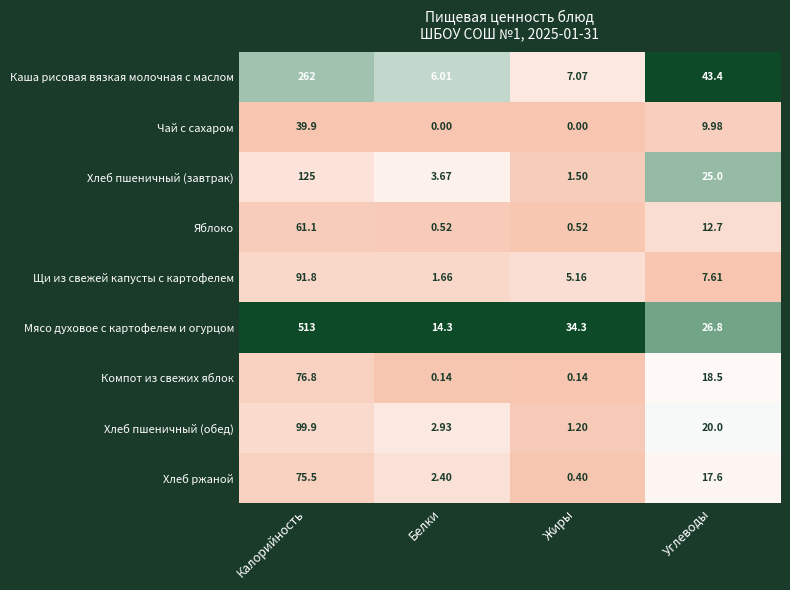

Which category has the highest value across all series?

Калорийность